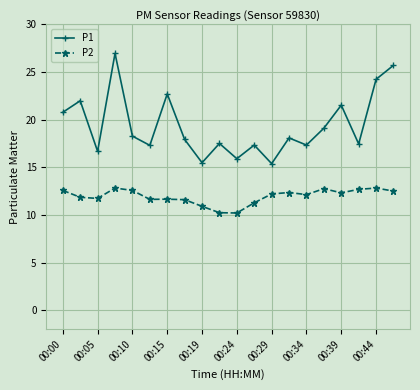

What is the lowest value of the P2 series?

10.2